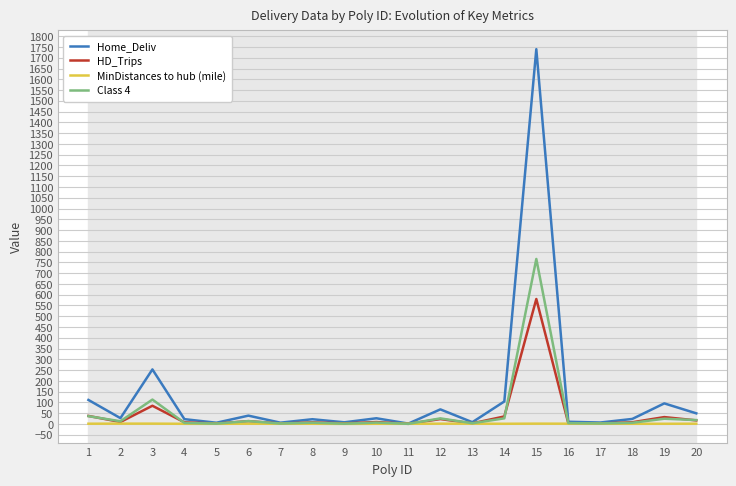

What is the average value of the MinDistances to hub (mile) series?

0.9